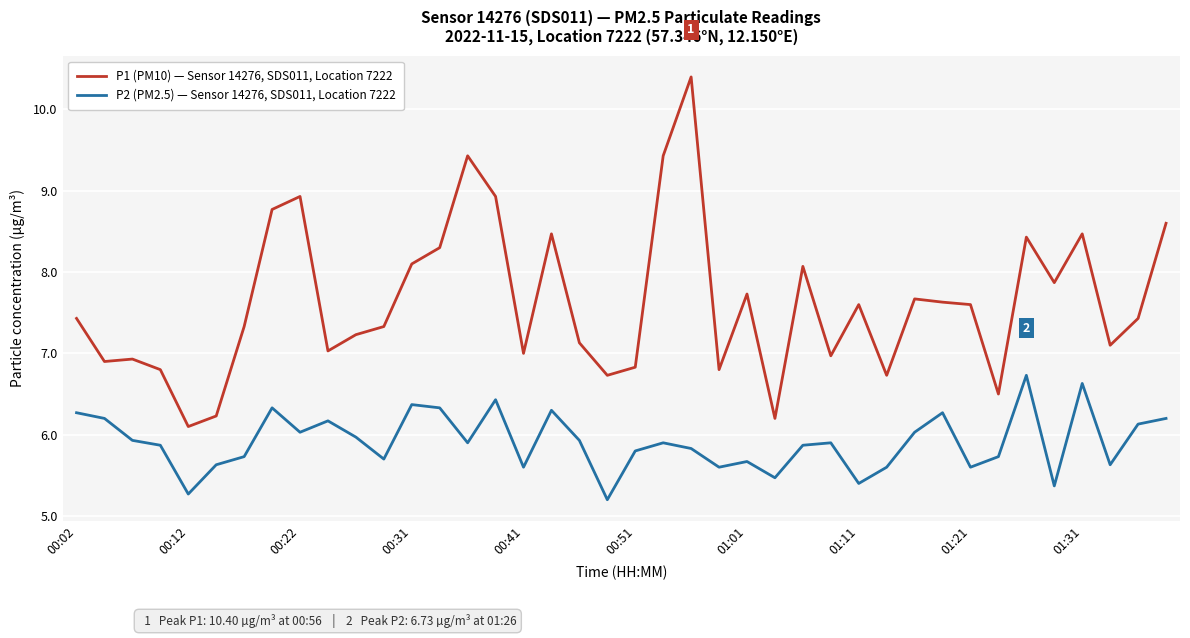

Reading left to right, extract all data points from this chart.

P1 (PM10) — Sensor 14276, SDS011, Location 7222: 7.4	6.9	6.9	6.8	6.1	6.2	7.3	8.8	8.9	7.0	7.2	7.3	8.1	8.3	9.4	8.9	7.0	8.5	7.1	6.7	6.8	9.4	10.4	6.8	7.7	6.2	8.1	7.0	7.6	6.7	7.7	7.6	7.6	6.5	8.4	7.9	8.5	7.1	7.4	8.6
P2 (PM2.5) — Sensor 14276, SDS011, Location 7222: 6.3	6.2	5.9	5.9	5.3	5.6	5.7	6.3	6.0	6.2	6.0	5.7	6.4	6.3	5.9	6.4	5.6	6.3	5.9	5.2	5.8	5.9	5.8	5.6	5.7	5.5	5.9	5.9	5.4	5.6	6.0	6.3	5.6	5.7	6.7	5.4	6.6	5.6	6.1	6.2